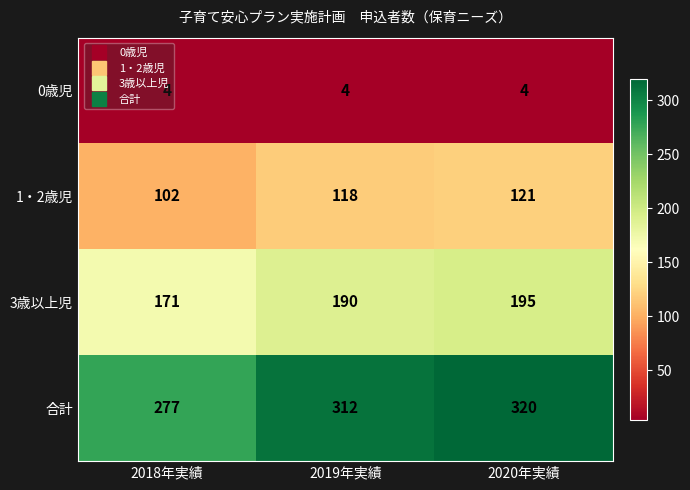

What is the total value across all series at 2019年実績?

624